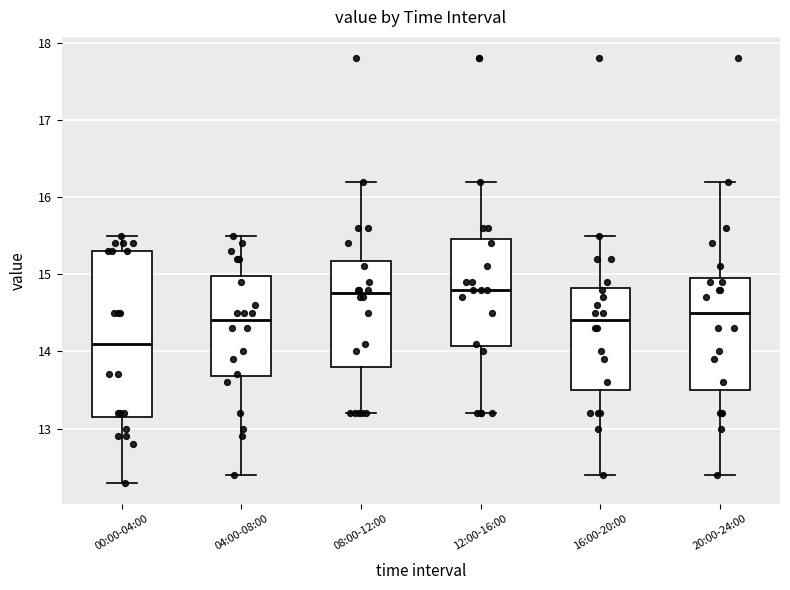

Where is the lower edge of the box for 20:00-24:00 on the y-axis? The values are not printed on the chart, so give them approximately, as read against the axis.

13.5